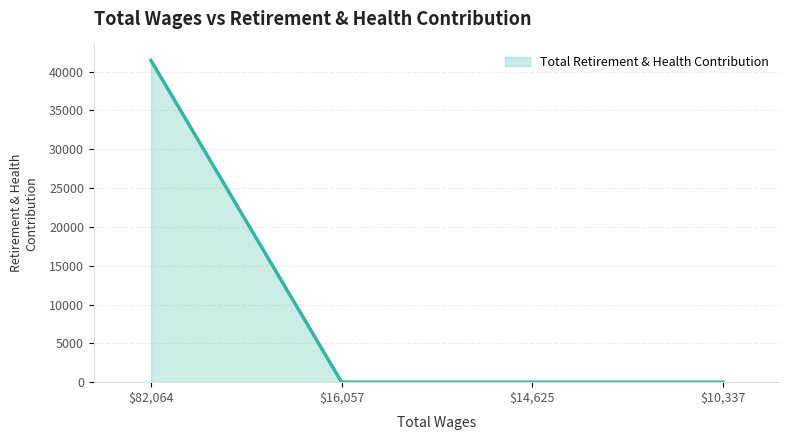

What is the average value?

10355